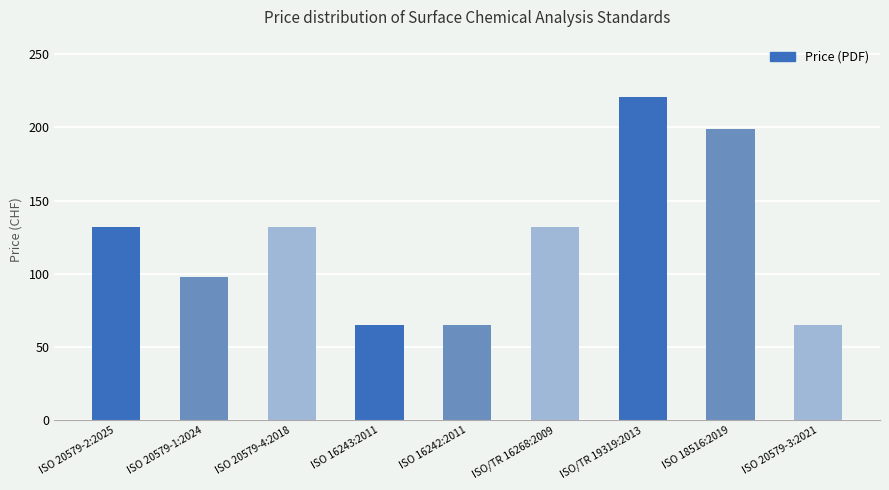

What is the sum of the values at ISO 20579-4:2018 and ISO/TR 16268:2009?

264